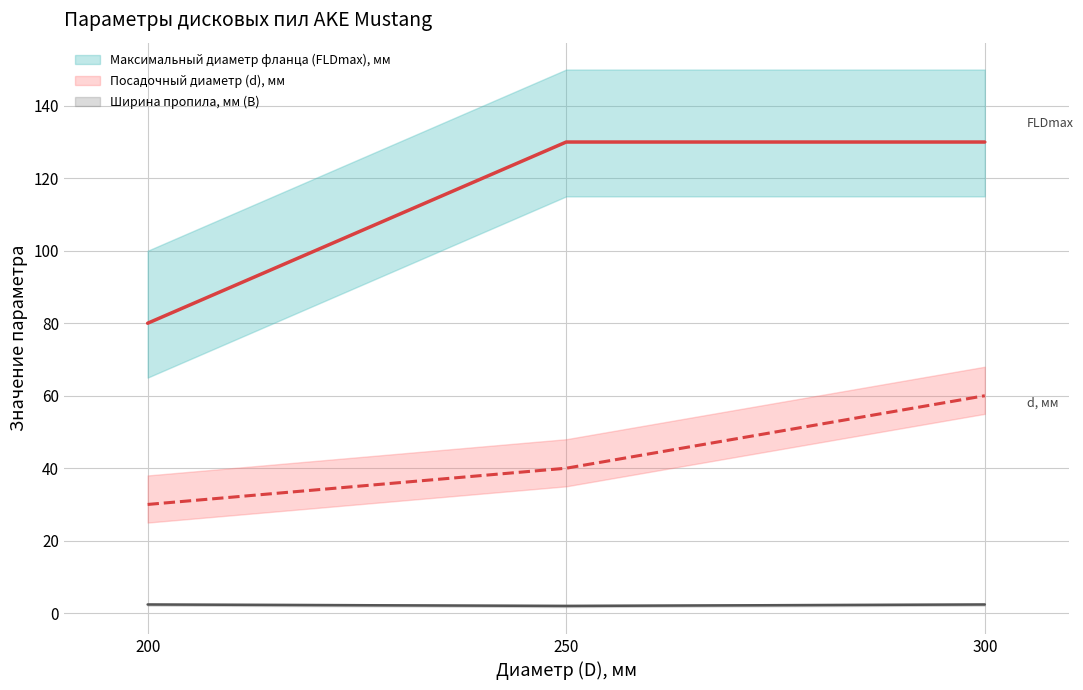

Where is Максимальный диаметр фланца (FLDmax), мм nearest to the value 105?

200